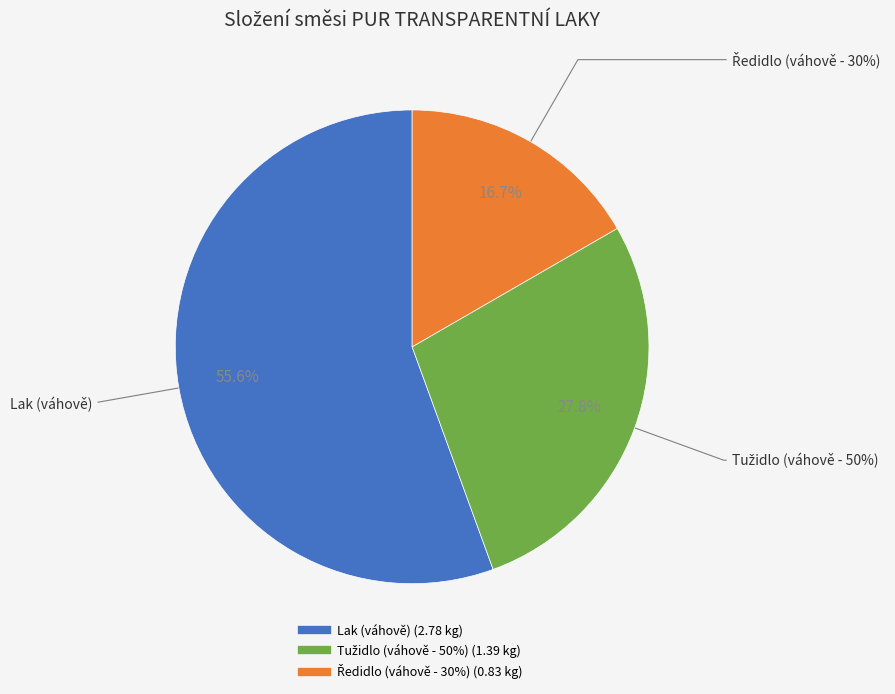

Between Potřebné množství ředidla (váhově - 30%) and Potřebné množství laku (váhově), which is larger?

Potřebné množství laku (váhově)